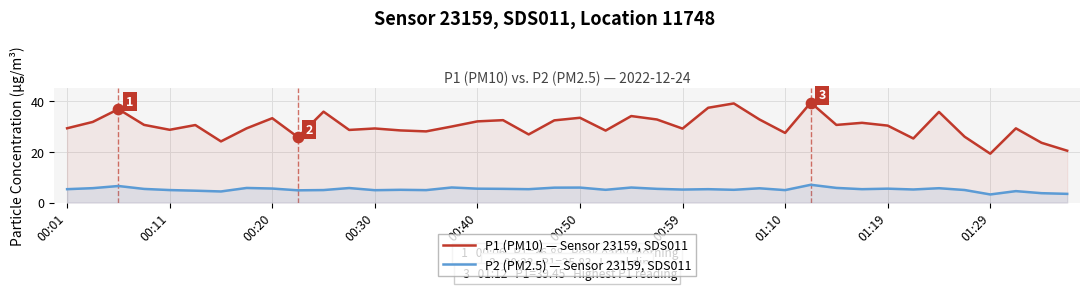

Is the value of P1 (PM10) — Sensor 23159, SDS011 at 00:50 greater than the value of P2 (PM2.5) — Sensor 23159, SDS011 at 00:11?

Yes